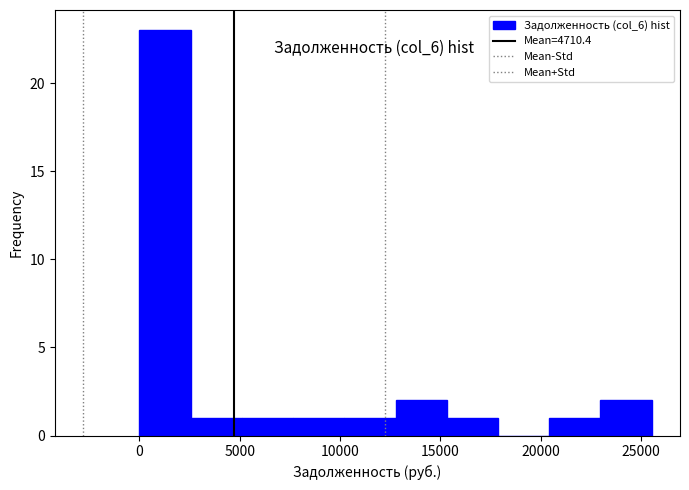

Reading left to right, transcribe this chart: for each bar, give the range it covers on the x-axis and its height. Neither the bar edges nor the heights are printed on the chart, so give them approximately, as read against the axes.

0 to 2500: 23
2500 to 5000: 1
5000 to 7500: 1
7500 to 10000: 1
10000 to 13000: 1
13000 to 15500: 2
15500 to 18000: 1
18000 to 20500: 0
20500 to 23000: 1
23000 to 25500: 2